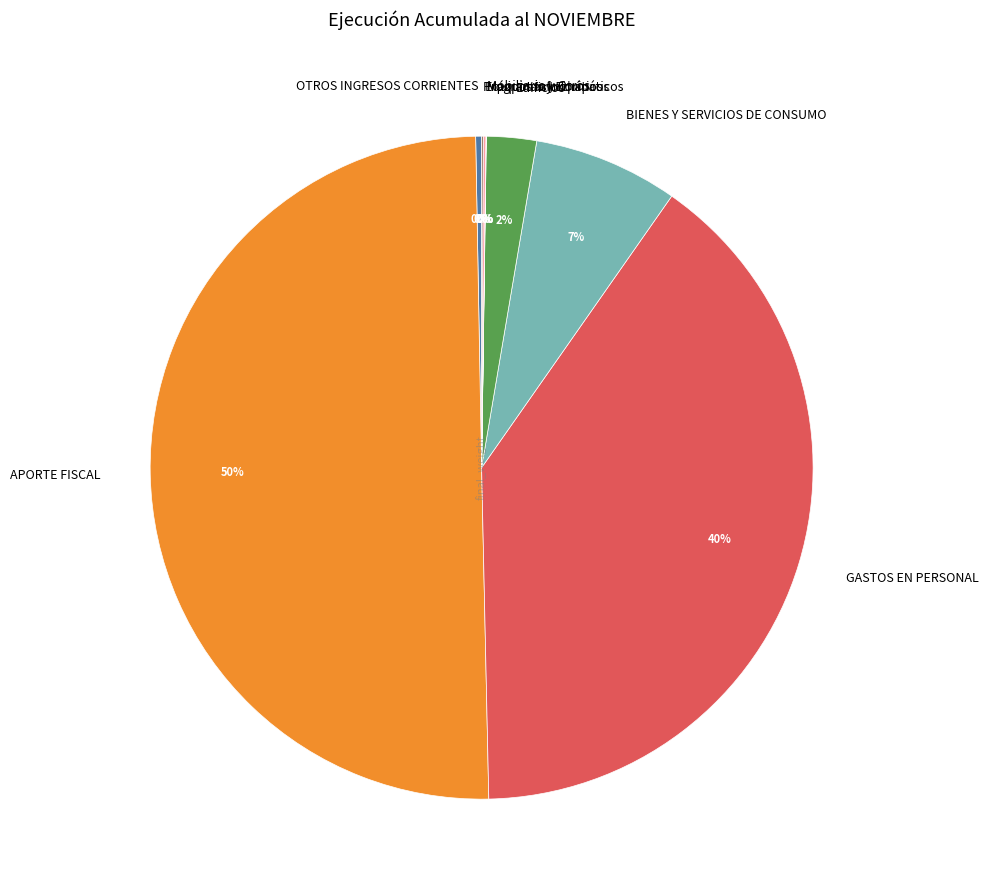

Which category accounts for the majority?

APORTE FISCAL